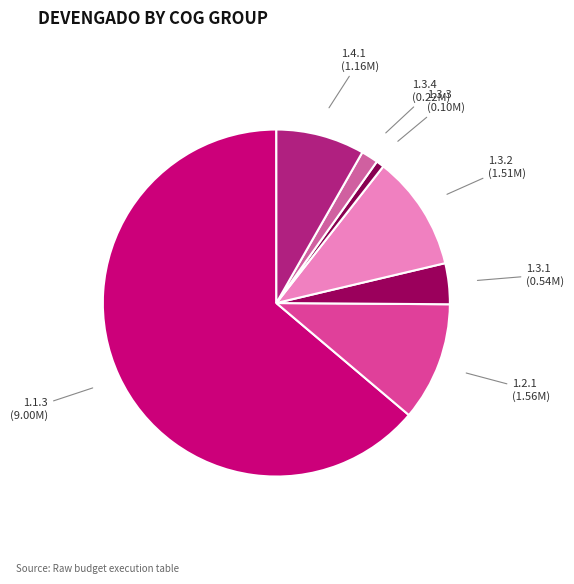

True or false: 1.3.1 accounts for 15% of the total.

False